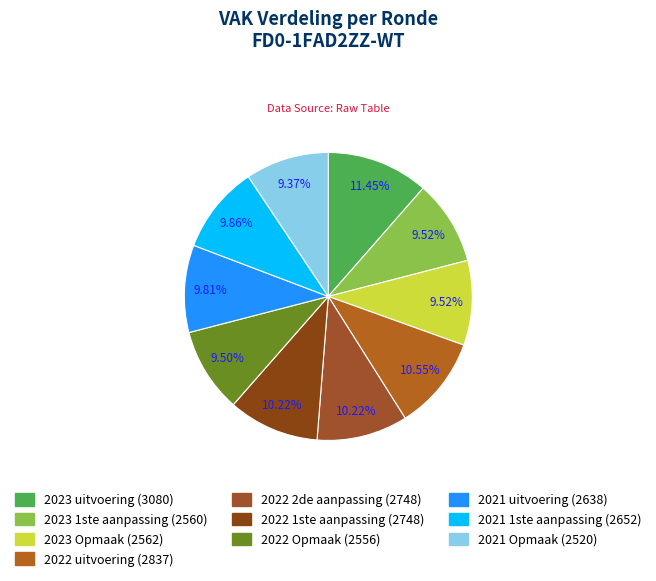

Is it true that 2022 uitvoering is 16% of the pie?

False